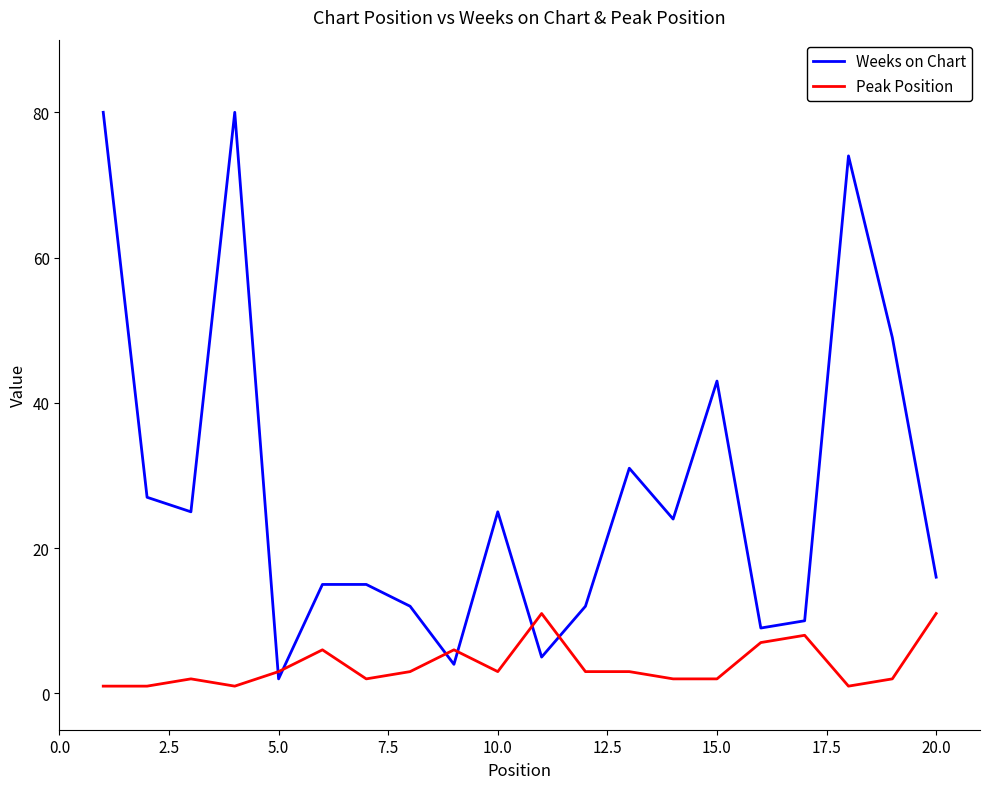

Reading left to right, transcribe all the data shown in this chart.

Weeks on Chart: 80	27	25	80	2	15	15	12	4	25	5	12	31	24	43	9	10	74	49	16
Peak Position: 1	1	2	1	3	6	2	3	6	3	11	3	3	2	2	7	8	1	2	11